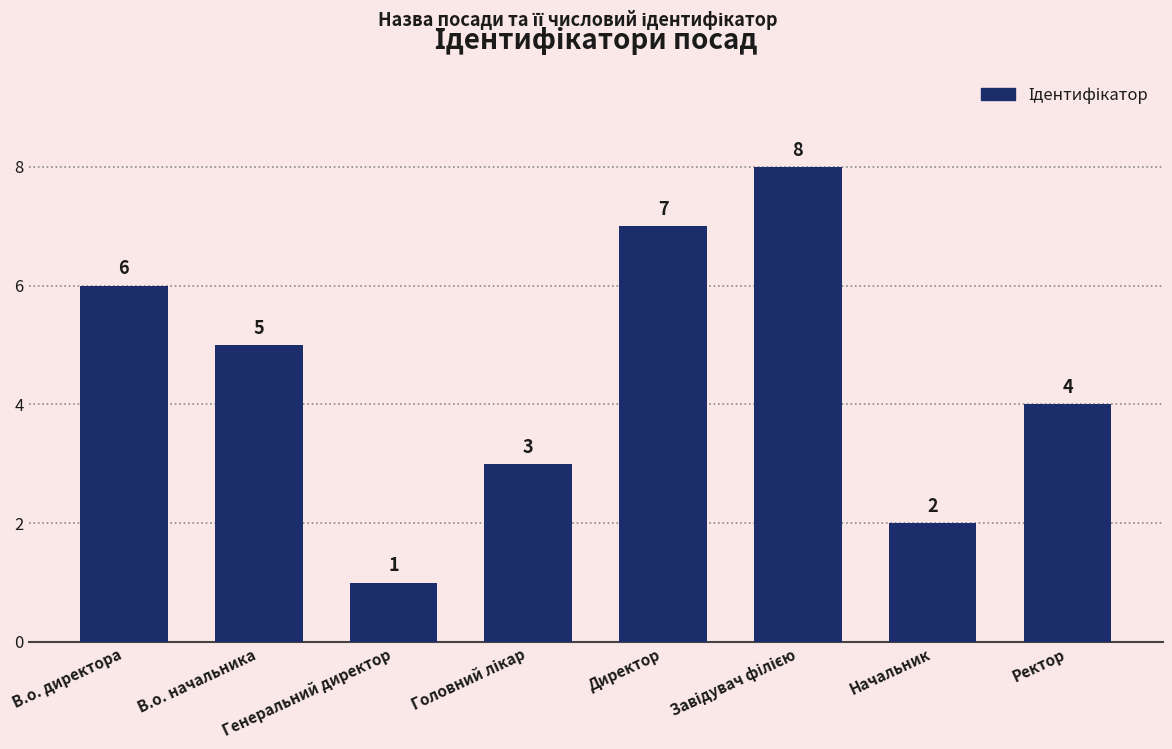

What is the difference between the second highest and second lowest values?

5